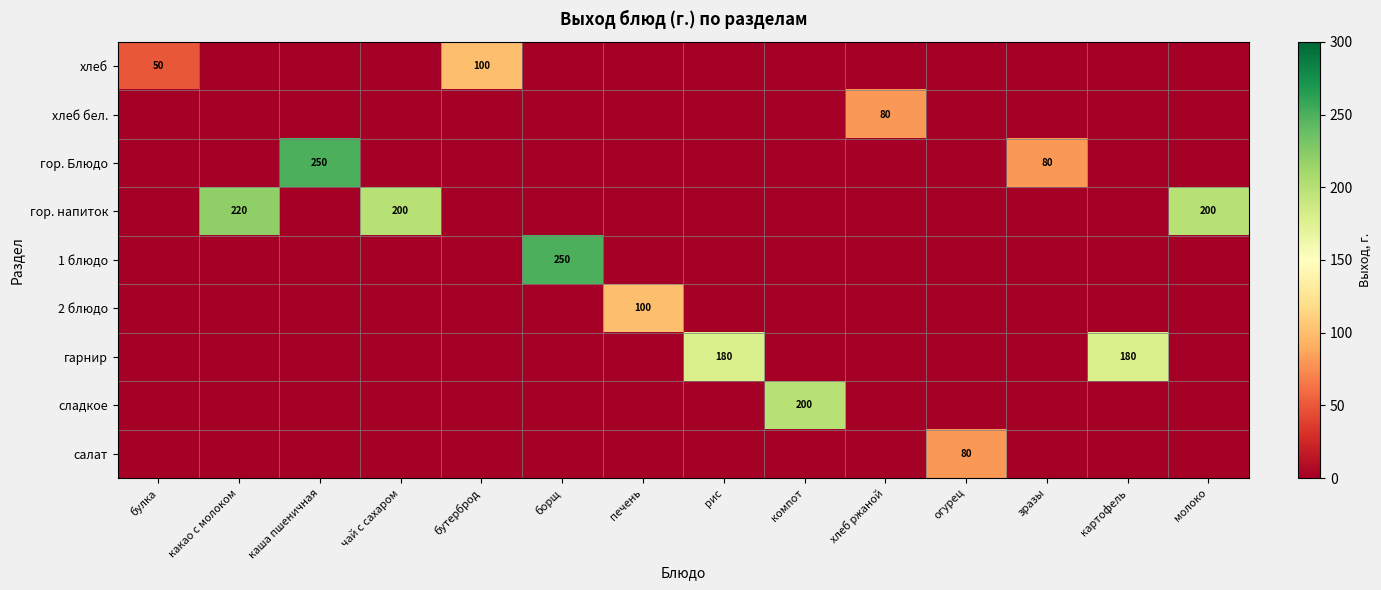

What is the maximum value for гор. Блюдо?

250